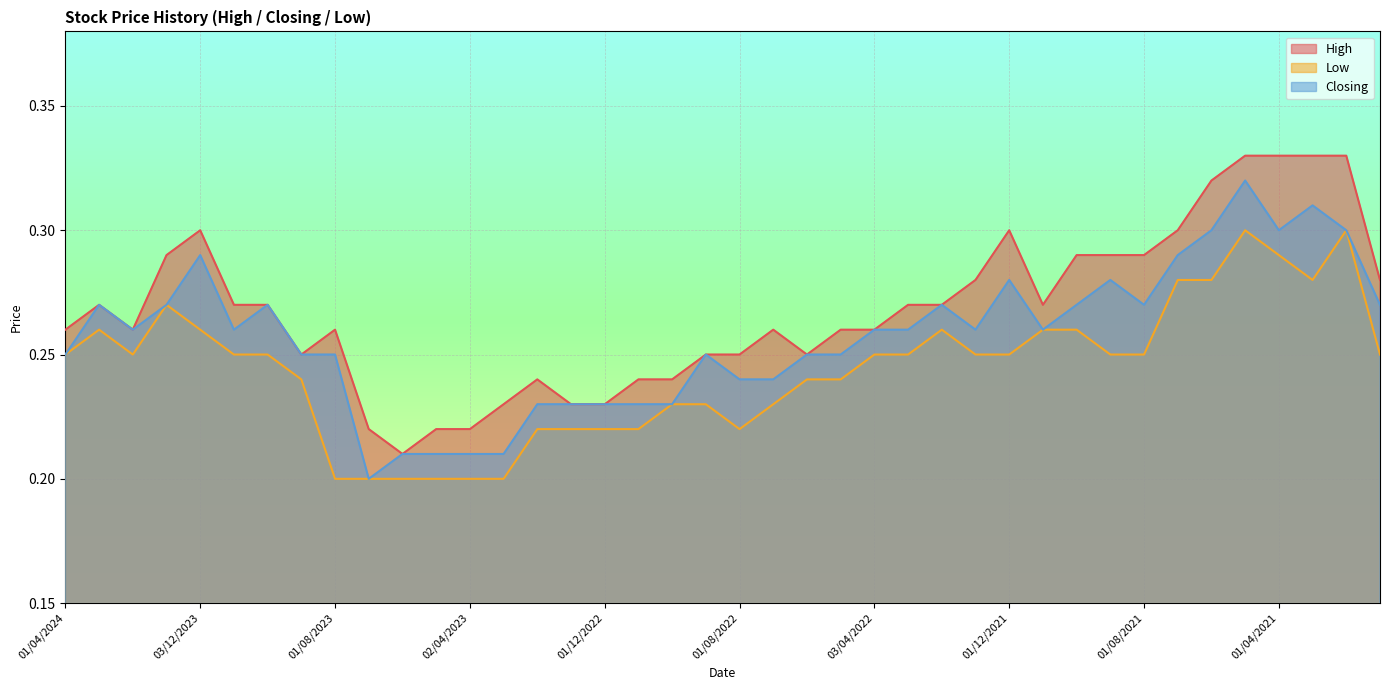

List the labels in order of High value, smallest first.

04/06/2023, 02/07/2023, 01/05/2023, 02/04/2023, 01/03/2023, 02/01/2023, 01/12/2022, 01/02/2023, 01/11/2022, 02/10/2022, 03/09/2023, 01/09/2022, 01/08/2022, 01/06/2022, 01/04/2024, 01/02/2024, 01/08/2023, 03/07/2022, 08/05/2022, 03/04/2022, 03/03/2024, 01/11/2023, 01/10/2023, 01/03/2022, 01/02/2022, 01/11/2021, 02/01/2022, 03/01/2021, 02/01/2024, 03/10/2021, 01/09/2021, 01/08/2021, 03/12/2023, 01/12/2021, 01/07/2021, 01/06/2021, 02/05/2021, 01/04/2021, 01/03/2021, 01/02/2021